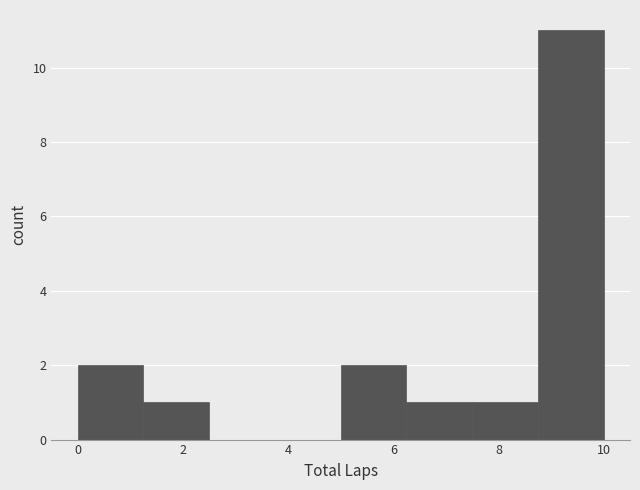

Reading left to right, list every bar in this chart as the range it spans on the x-axis followed by its height. Neither the bar edges nor the heights are printed on the chart, so give them approximately, as read against the axes.

0.00 to 1.25: 2
1.25 to 2.50: 1
2.50 to 3.75: 0
3.75 to 5.00: 0
5.00 to 6.25: 2
6.25 to 7.50: 1
7.50 to 8.75: 1
8.75 to 10.00: 11